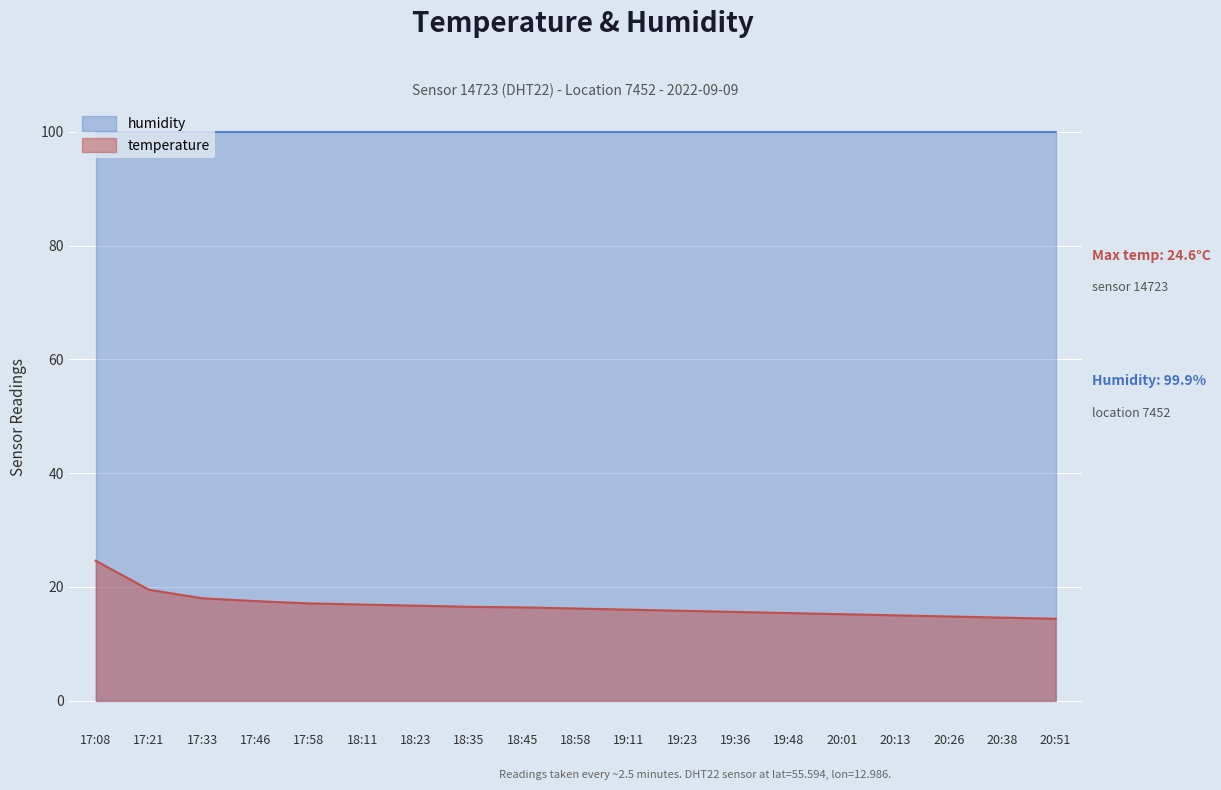

How many values are below 16?

8